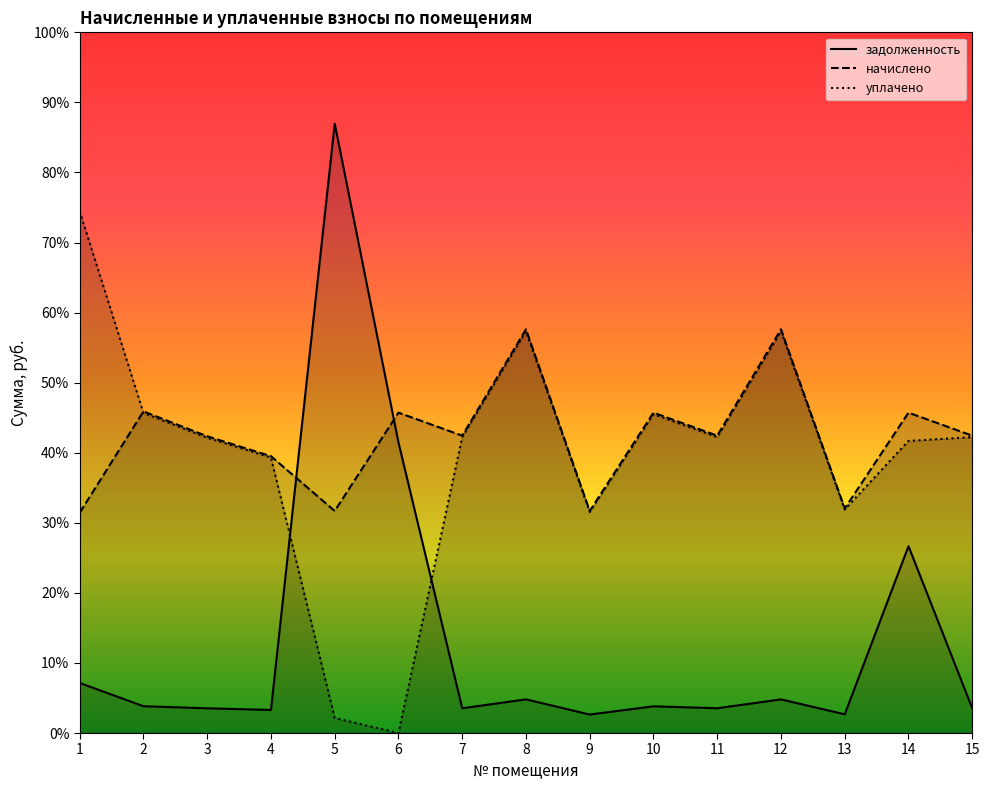

Between which two adjacent categories do начислено and задолженность first intersect?

4 and 5